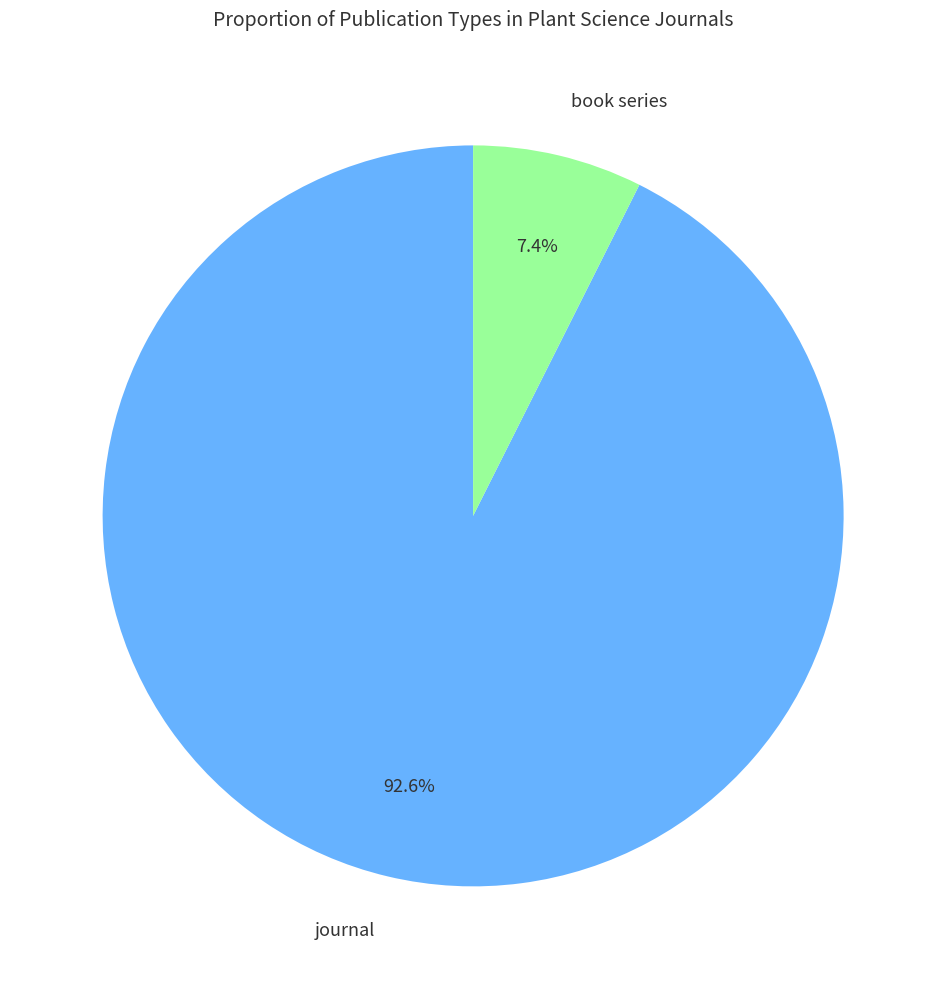

What percentage is the journal slice, to the nearest percent?

93%